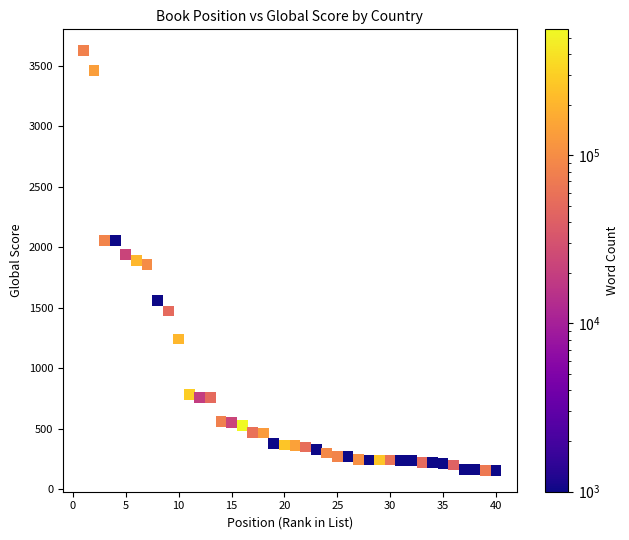

What is the range of Y values (max minus min)?

3479